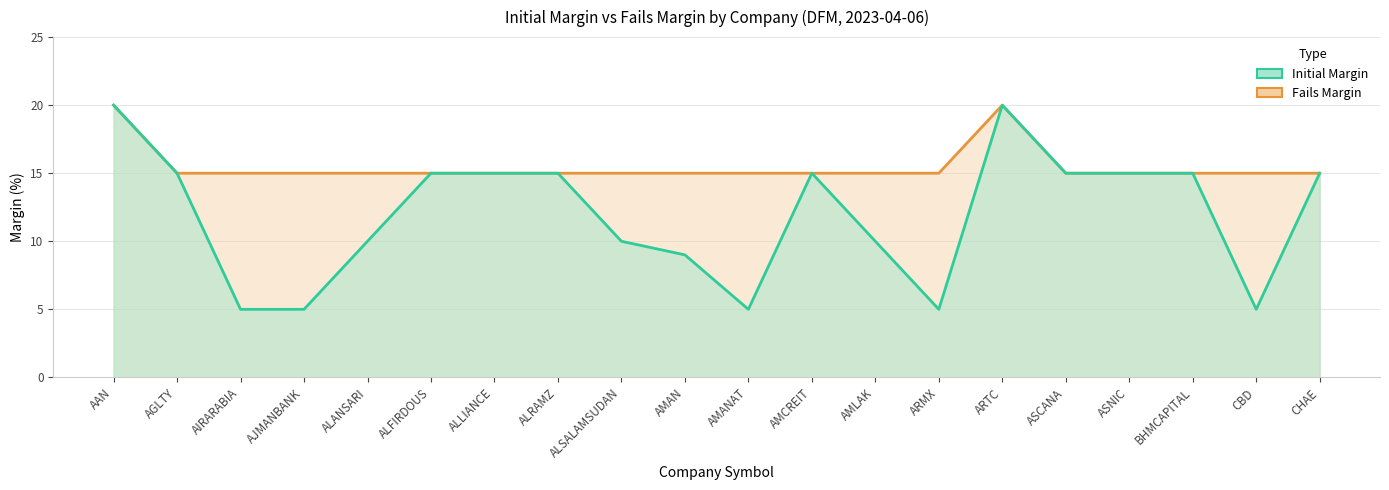

How many interior local peaks does the Fails Margin series have?

1